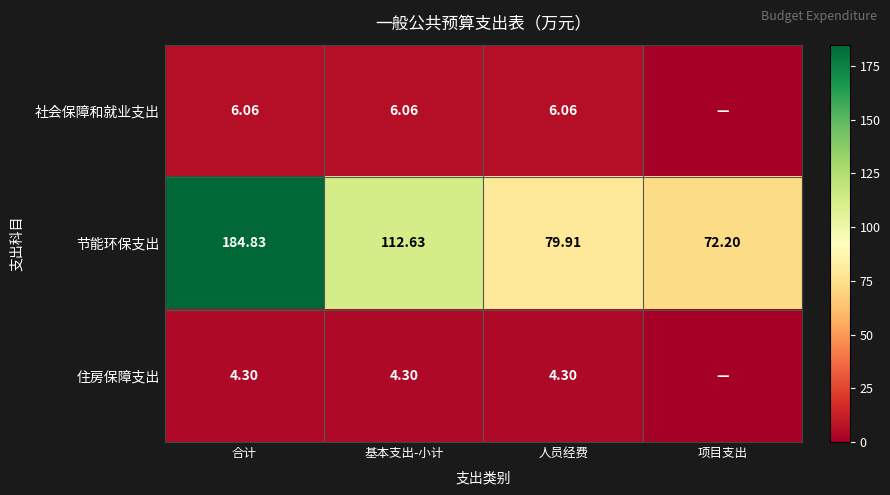

Is it true that 住房保障支出 equals 4.3 at 基本支出-小计?

True